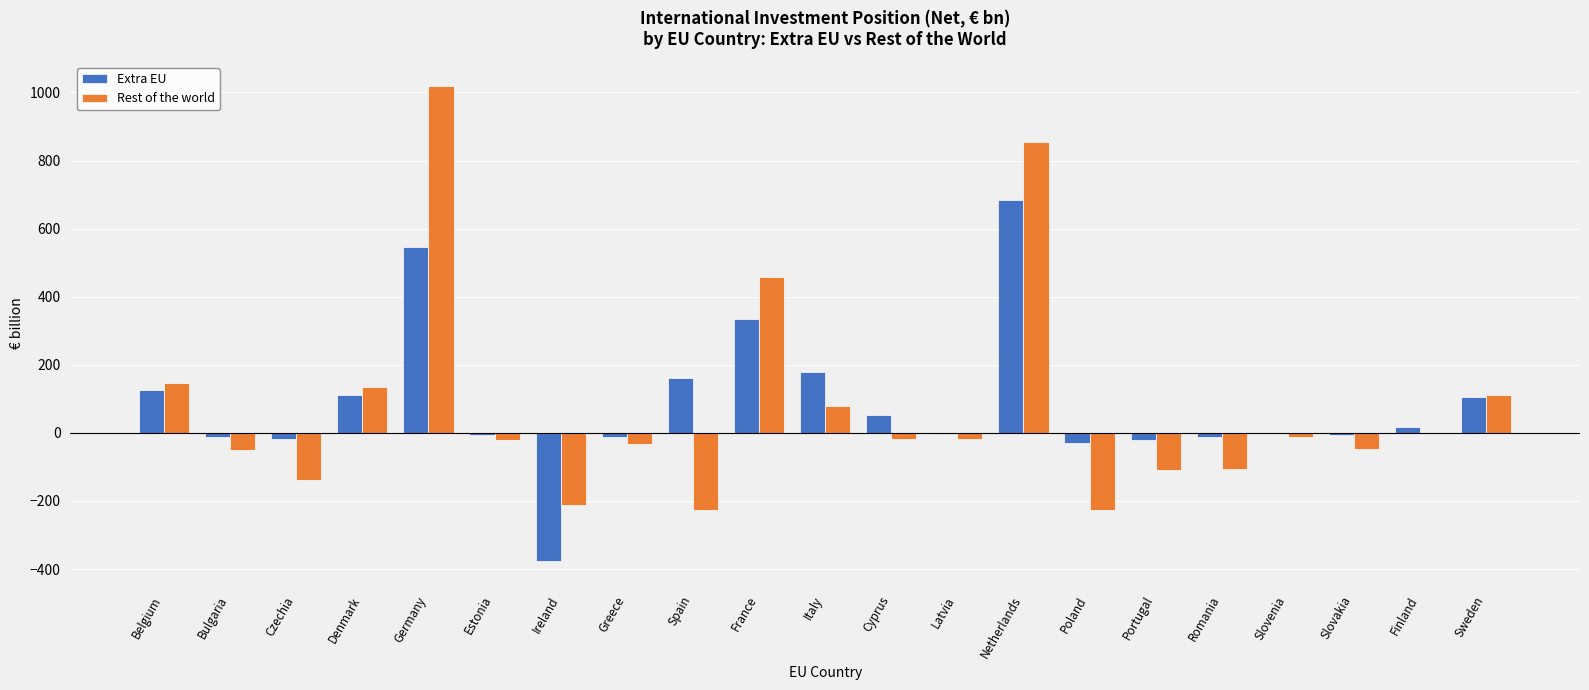

What is the approximate value of Rest of the world at Sweden?

110.5